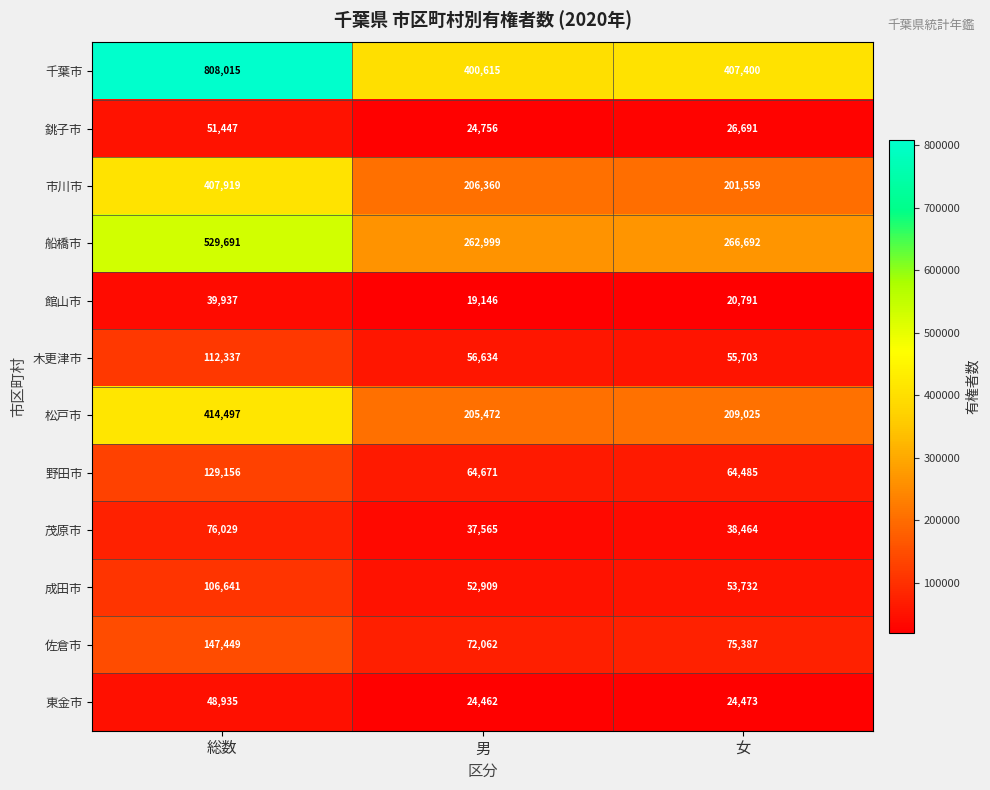

The 銚子市 series shows 45152 at 女. True or false?

False